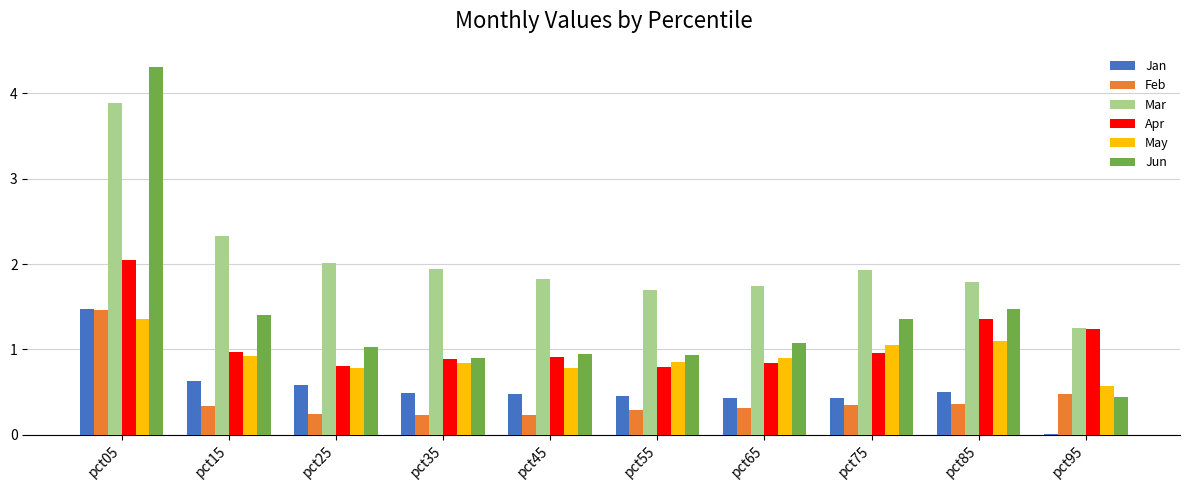

Which series has the largest total across all categories?

Mar